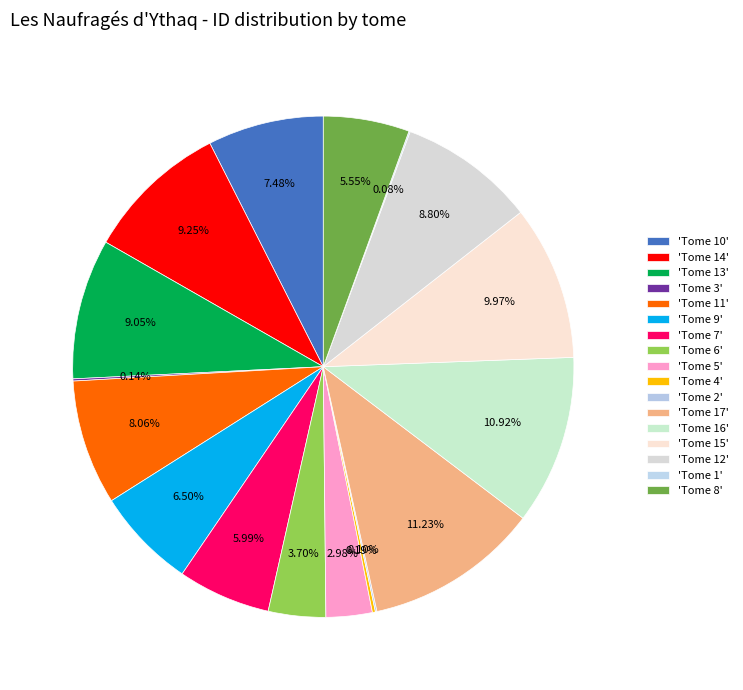

Which slice is the smallest?

Tome 1